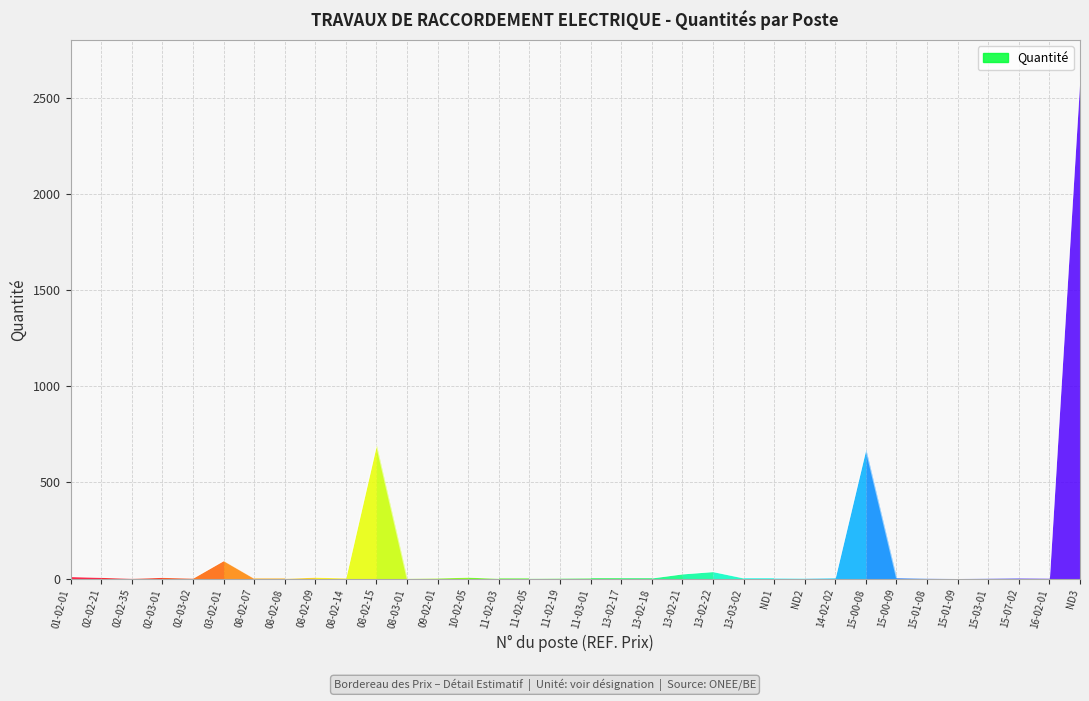

How many lines are shown in the chart?

1